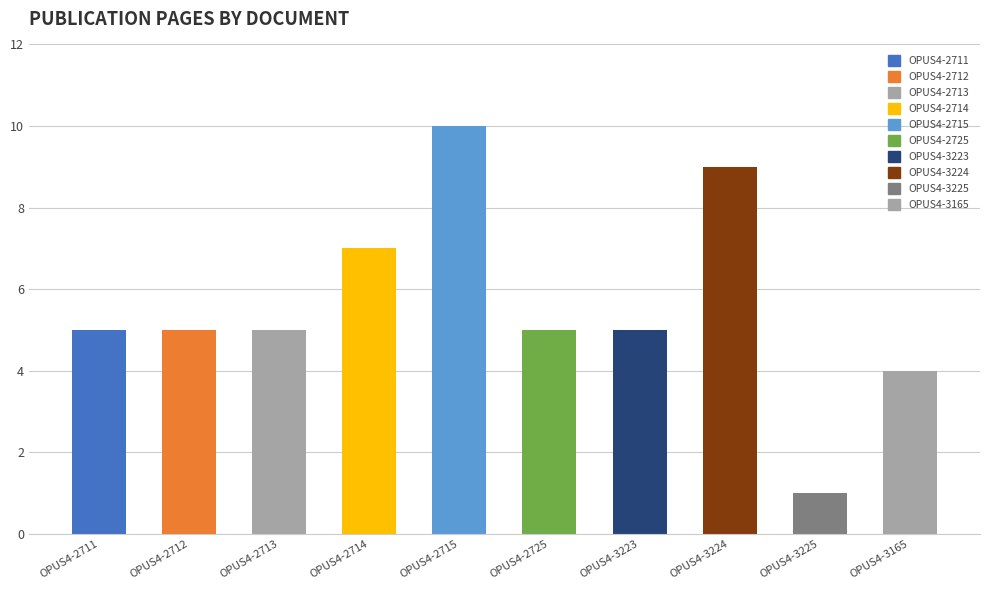

What is the difference between the maximum and minimum values?

9